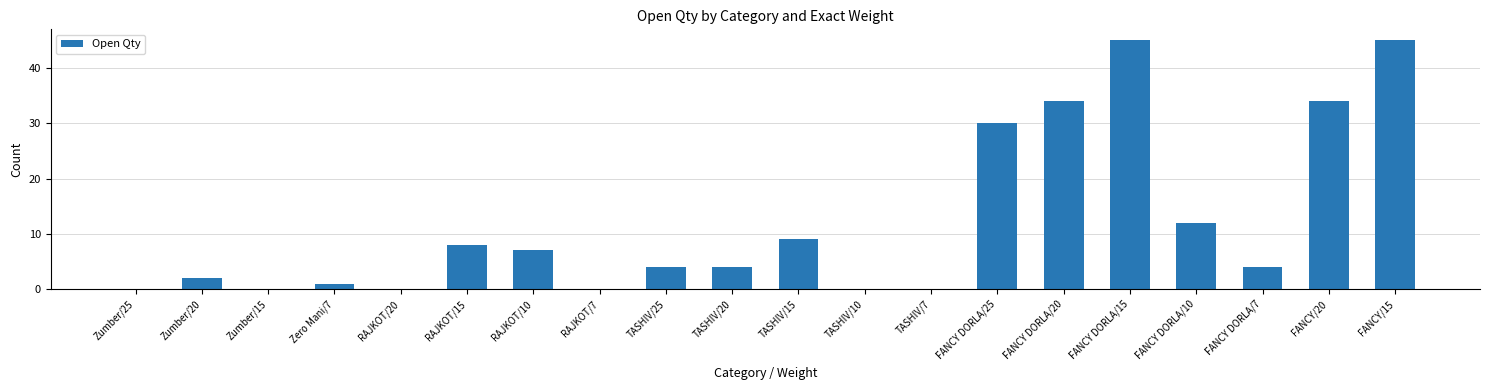

The chart shows a value of 0 at RAJKOT/7. True or false?

True